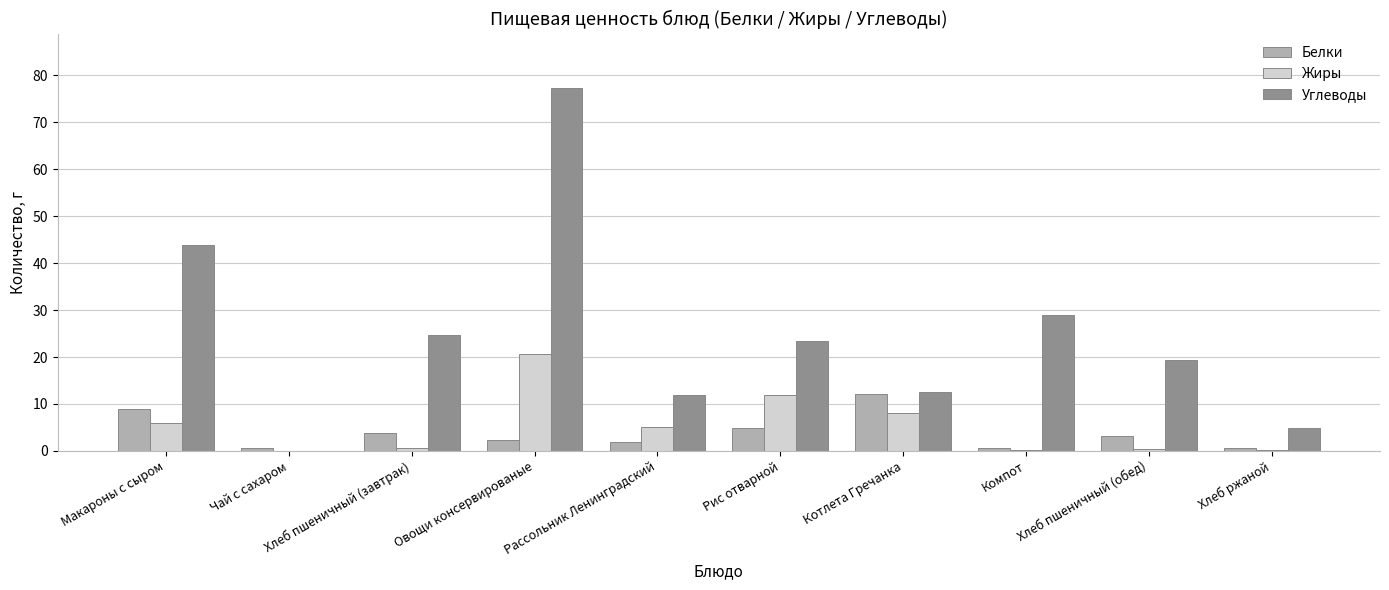

Is the value of Углеводы at Котлета Гречанка greater than the value of Жиры at Хлеб пшеничный (обед)?

Yes